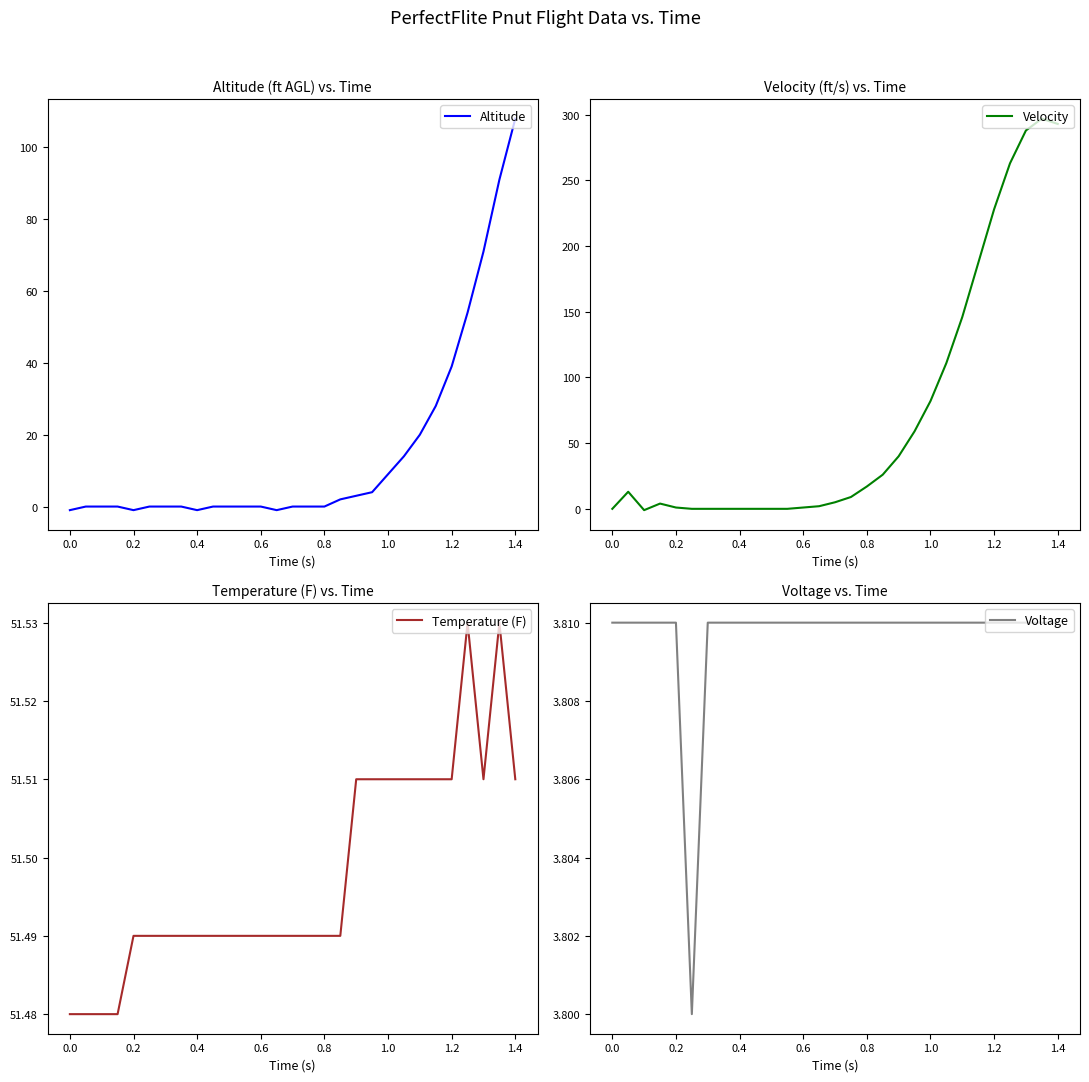

Is it true that Temperature (F) equals 13.6 at 1.2?

False